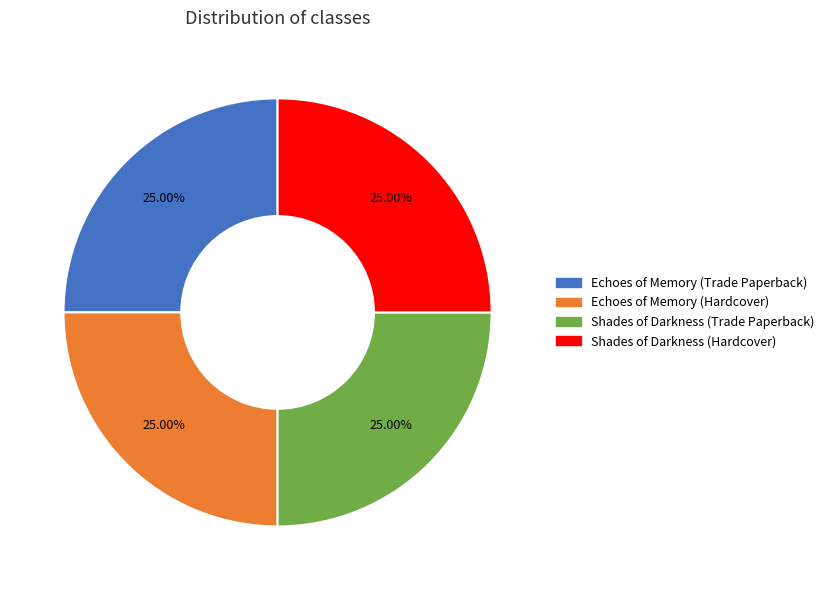

Approximately how many times larger is the value at Shades of Darkness (Trade Paperback) compared to Shades of Darkness (Hardcover)?

1.0